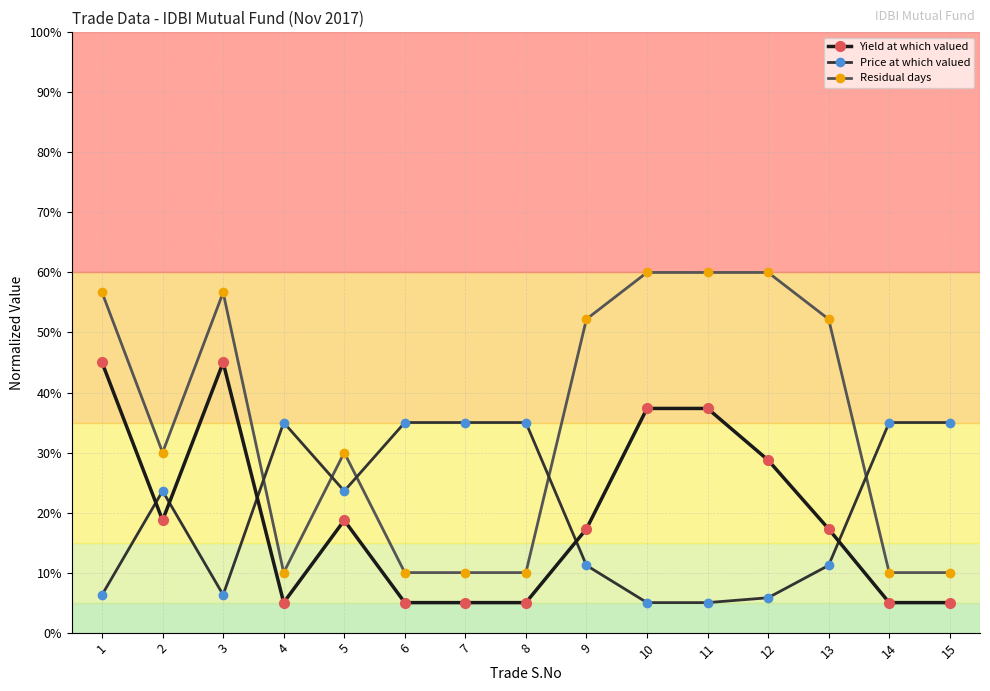

How many Residual days values are between 0 and 1?

15